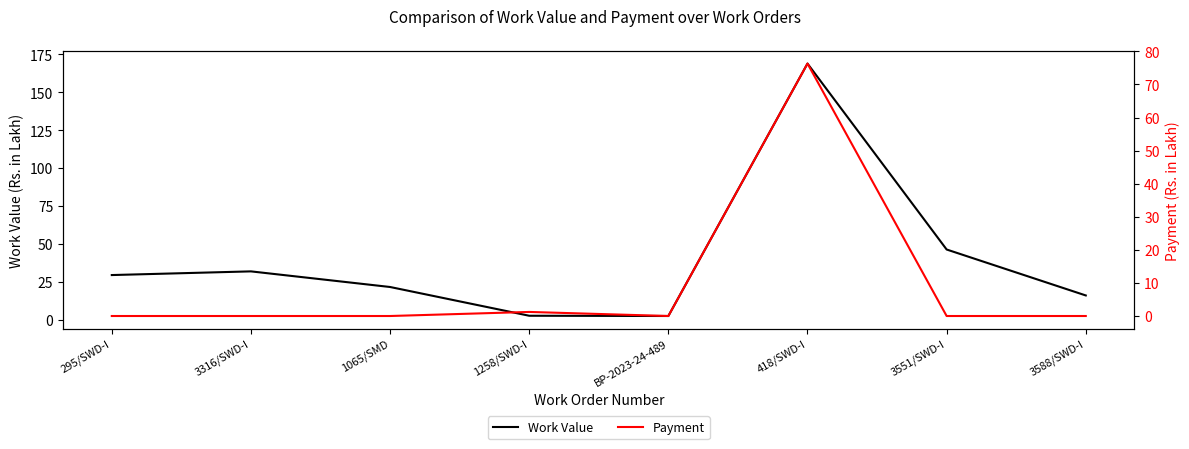

True or false: Work Value and Payment intersect in this chart.

False